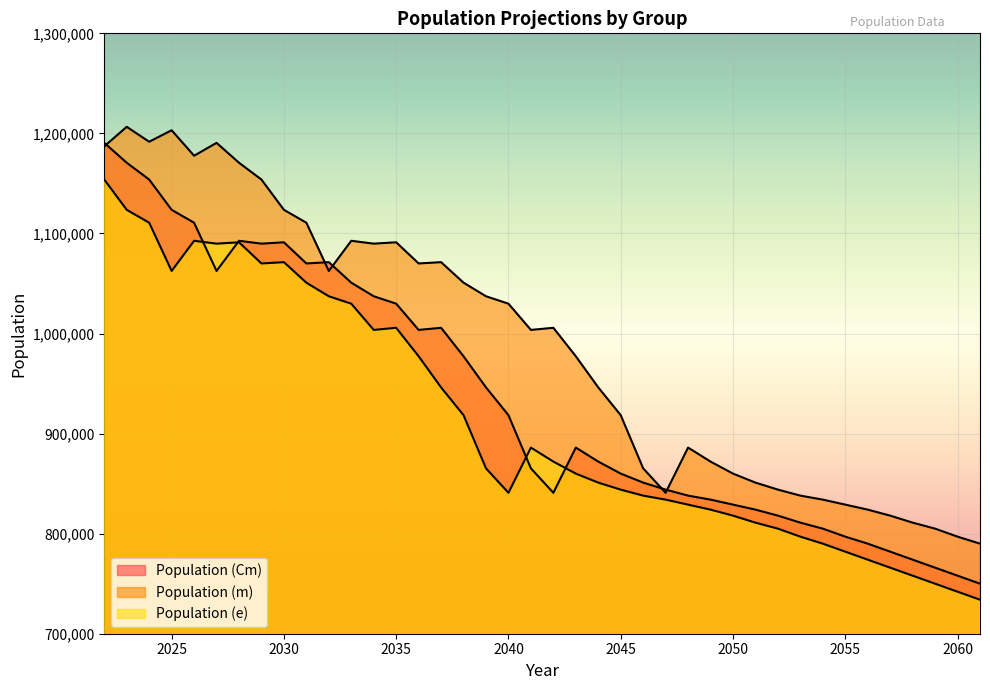

Is the value of Population (e) at 2061 greater than the value of Population (m) at 2040?

No